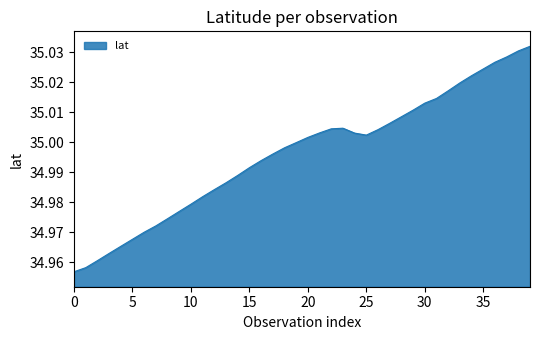

What is the label of the 27th point from the left?

26